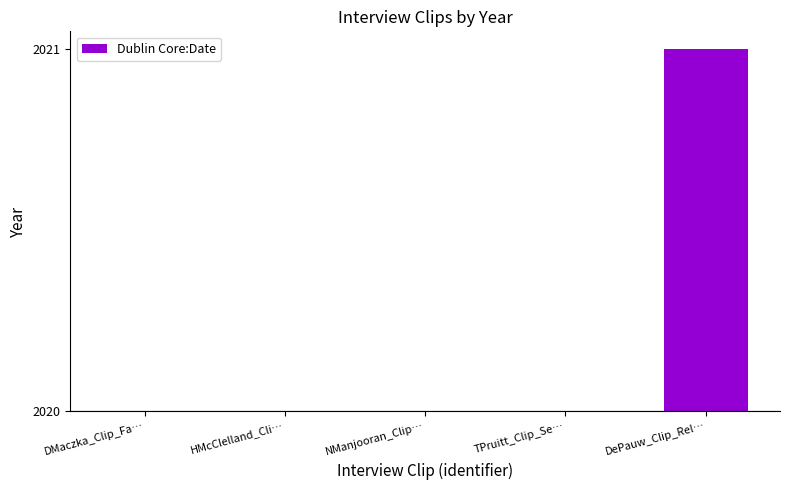

What is the label of the 3rd bar from the right?

NManjooran_Clip…